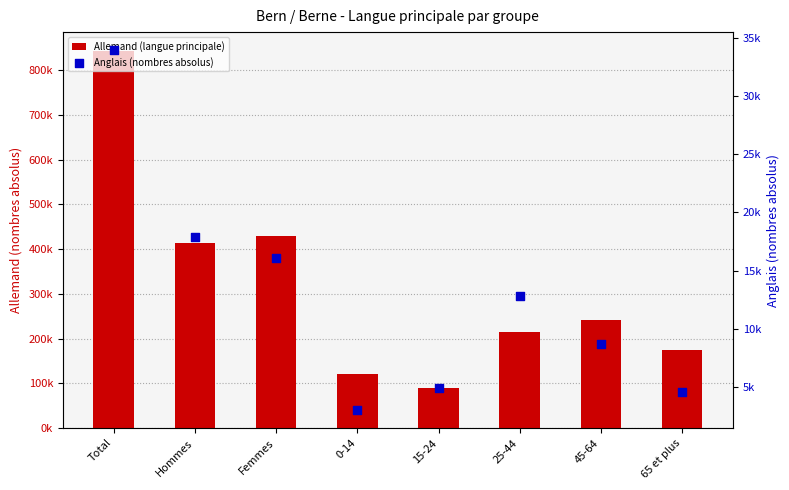

Which series has the largest Y range (max minus min)?

Allemand (langue principale)